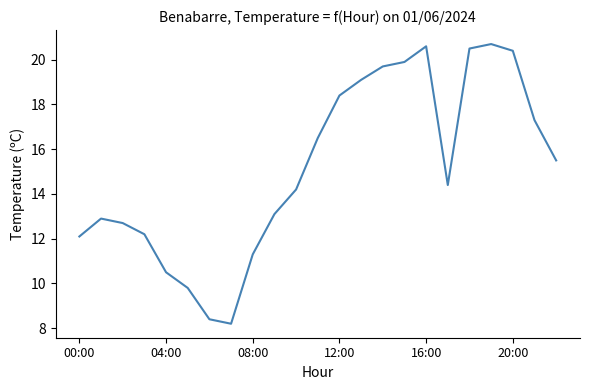

What is the greatest value displayed?

20.7